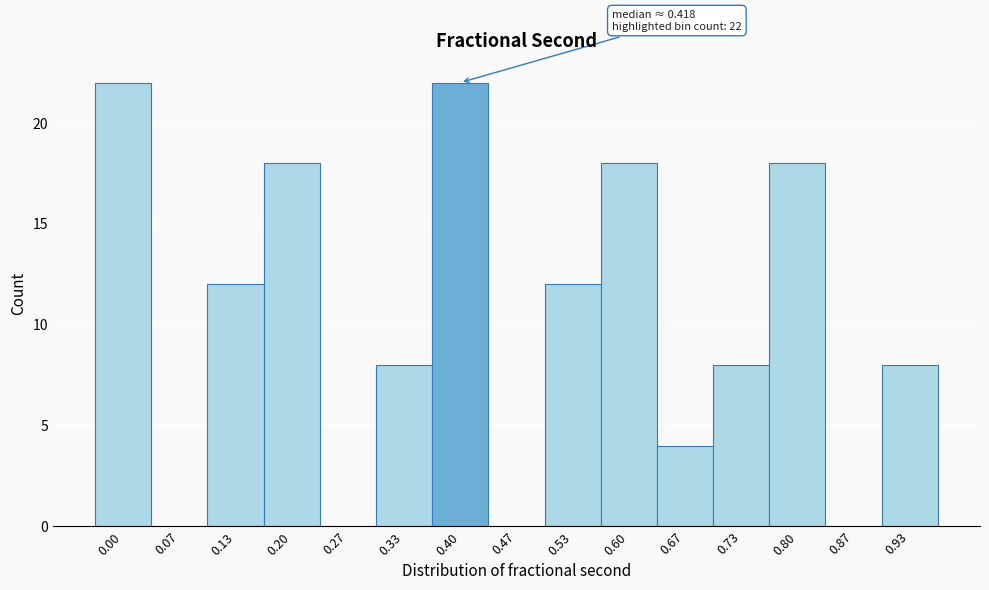

Reading right to left, what are all the values shown in this chart?

0.93=8	0.87=0	0.80=18	0.73=8	0.67=4	0.60=18	0.53=12	0.47=0	0.40=22	0.33=8	0.27=0	0.20=18	0.13=12	0.07=0	0.00=22